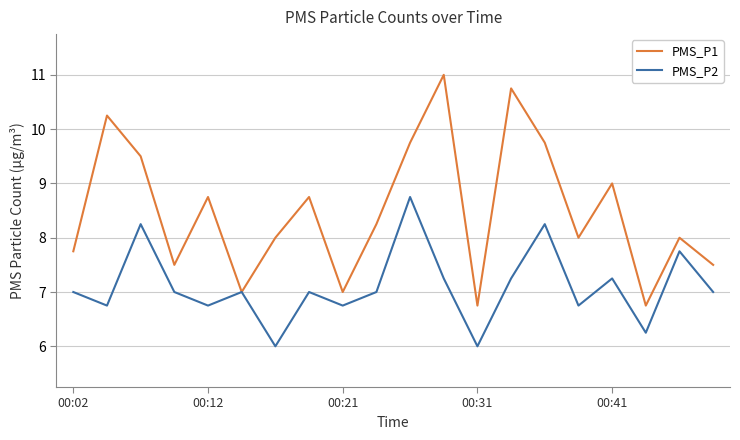

Does the chart have visible grid lines?

Yes